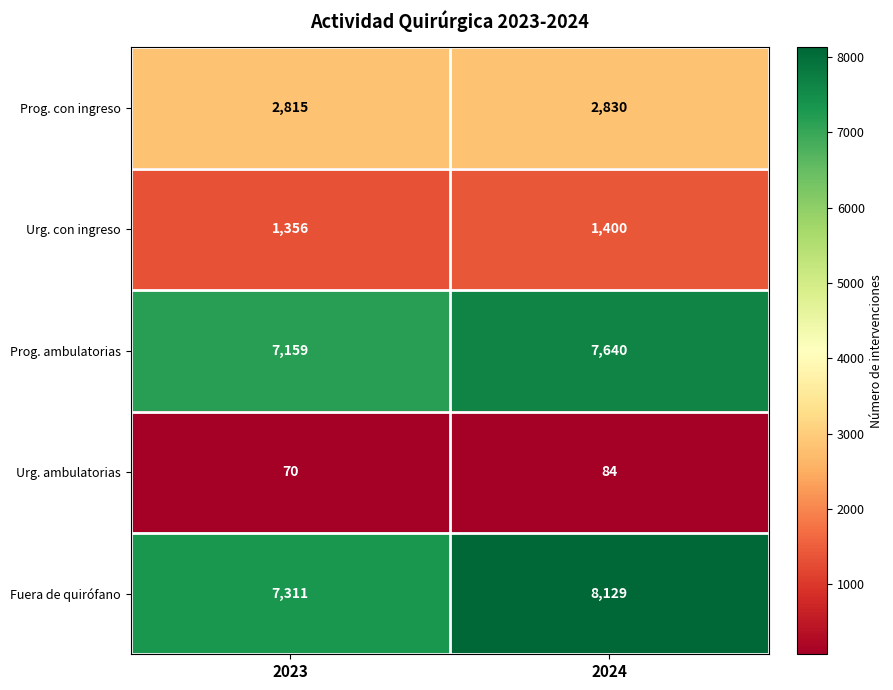

How many series are shown in this chart?

5